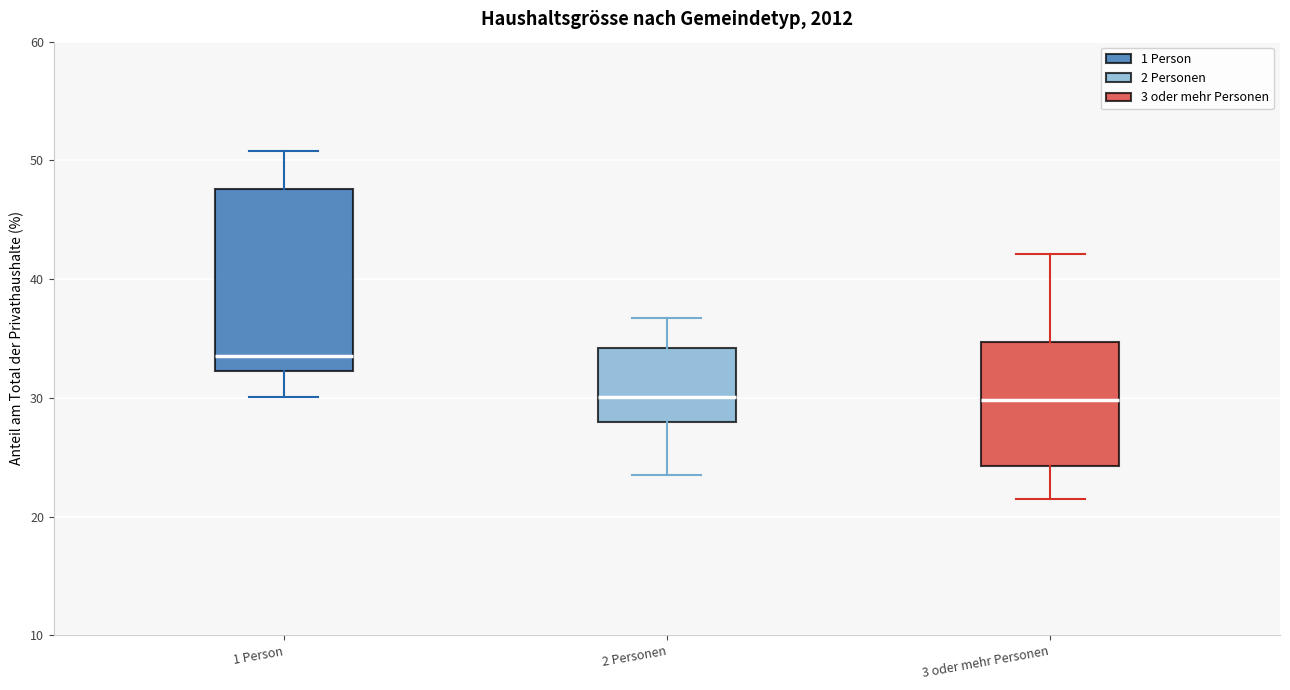

Reading left to right, transcribe this box plot: for each box, give where its median line is, the range the box spans, and where its two whiskers end, as read against the y-axis. The values are not printed on the chart, so give them approximately, as read against the axis.

1 Person: median 34, box 32 to 48, whiskers 30 to 51
2 Personen: median 30, box 28 to 34, whiskers 23 to 37
3 oder mehr Personen: median 30, box 24 to 35, whiskers 21 to 42